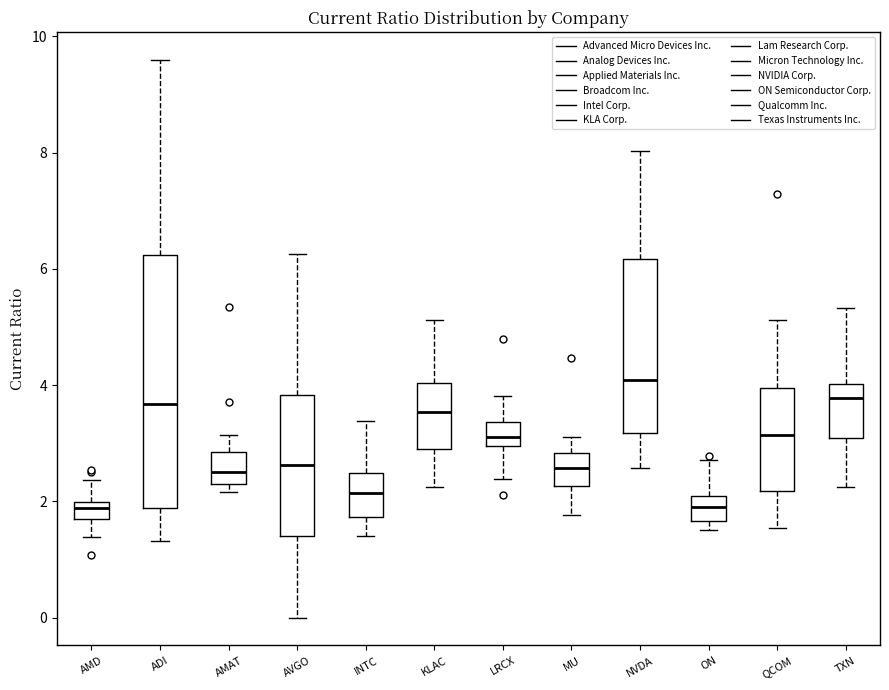

Which box is the tallest, from its lower edge to its upper edge?

ADI